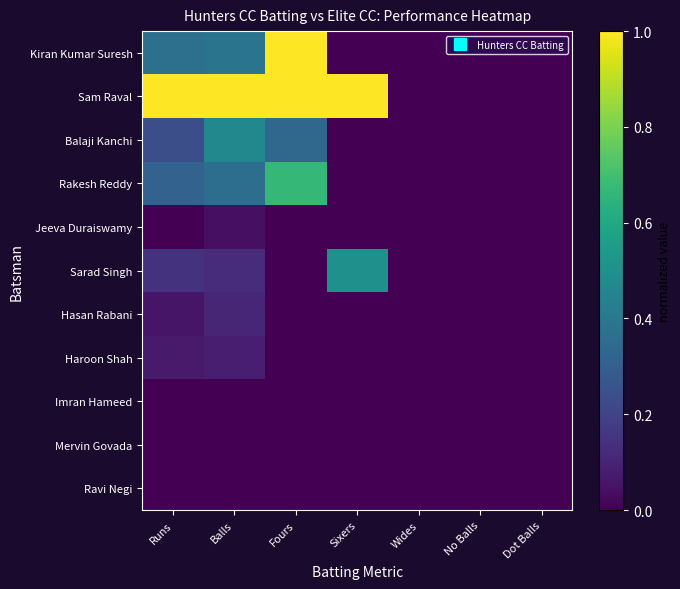

What is the maximum value shown in the chart?

1.0